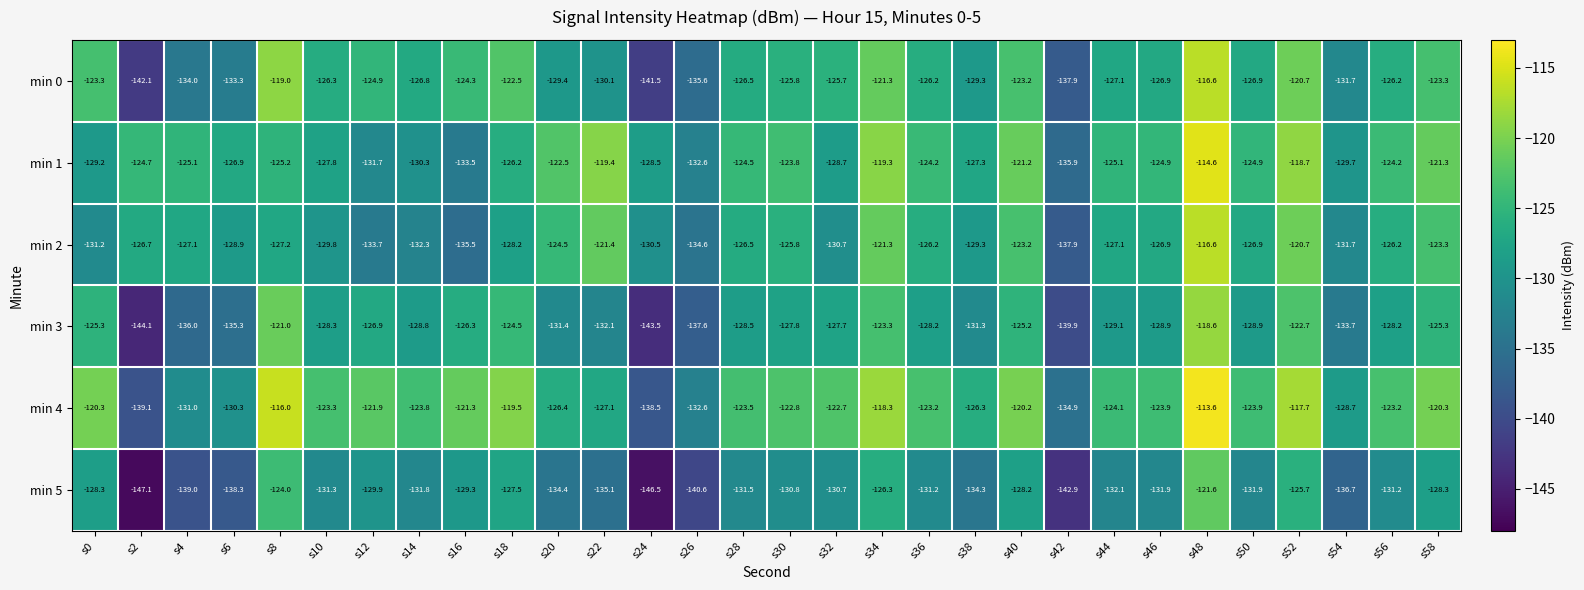

Which series has the largest total across all categories?

min 4